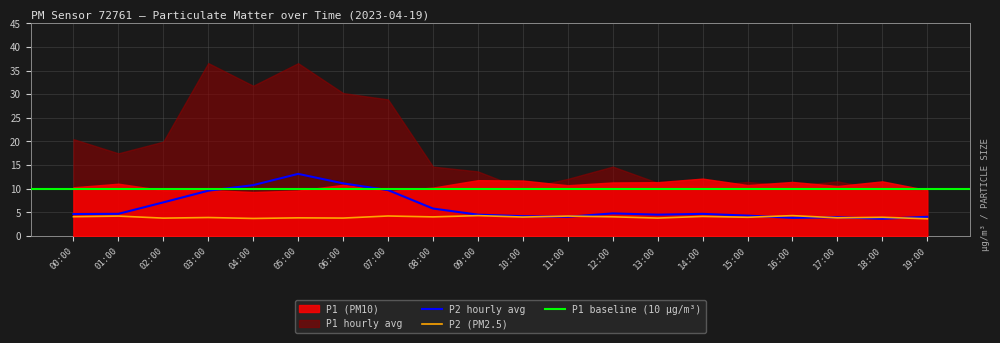

Is the value of P2 (PM2.5) at 09:00 greater than the value of P2 hourly avg at 06:00?

No